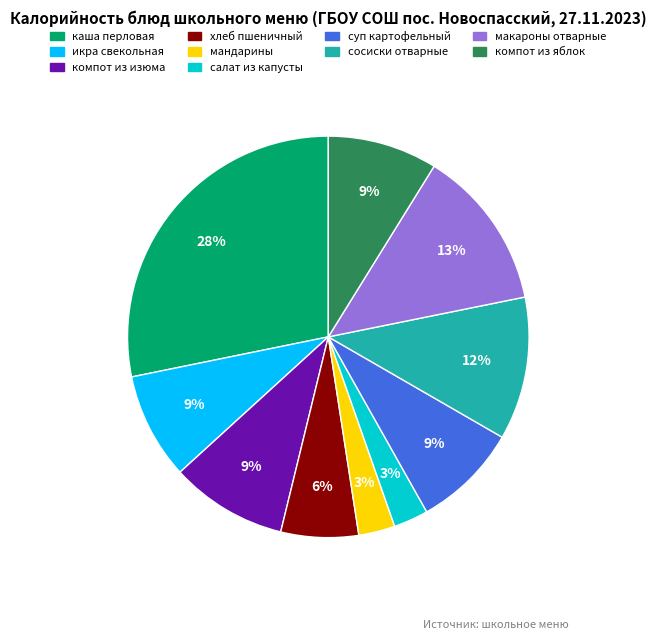

The компот из яблок slice represents 16% of the pie. True or false?

False